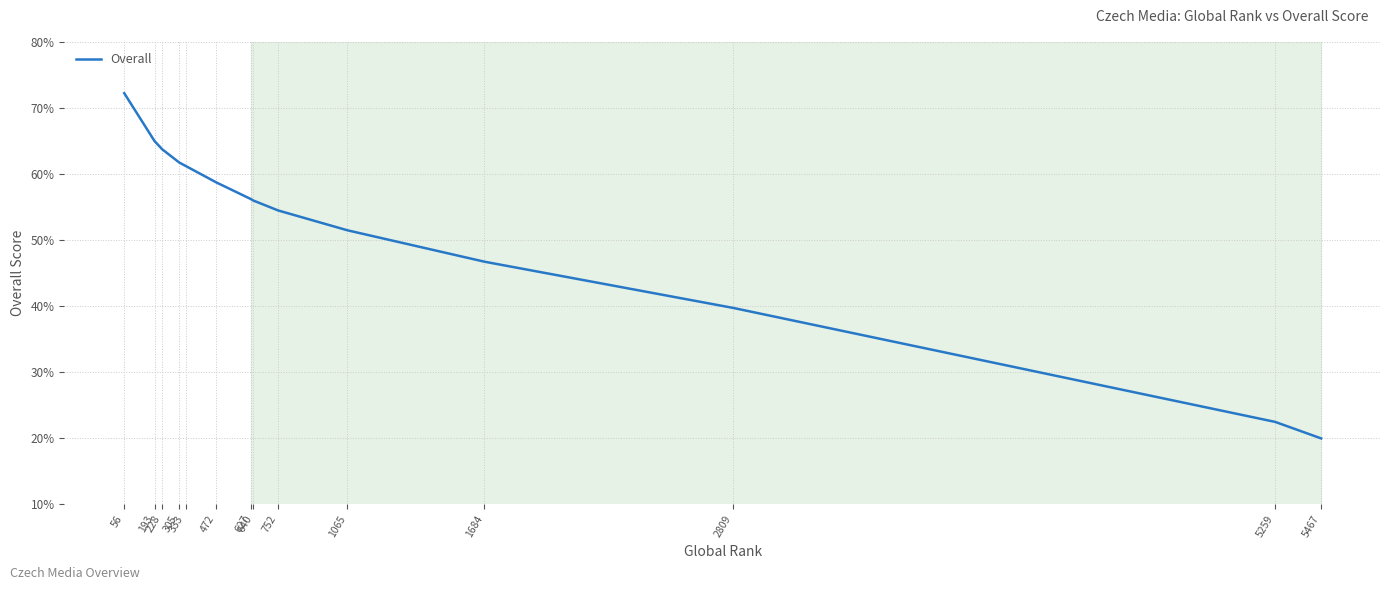

Read the value at 1065.

51.5